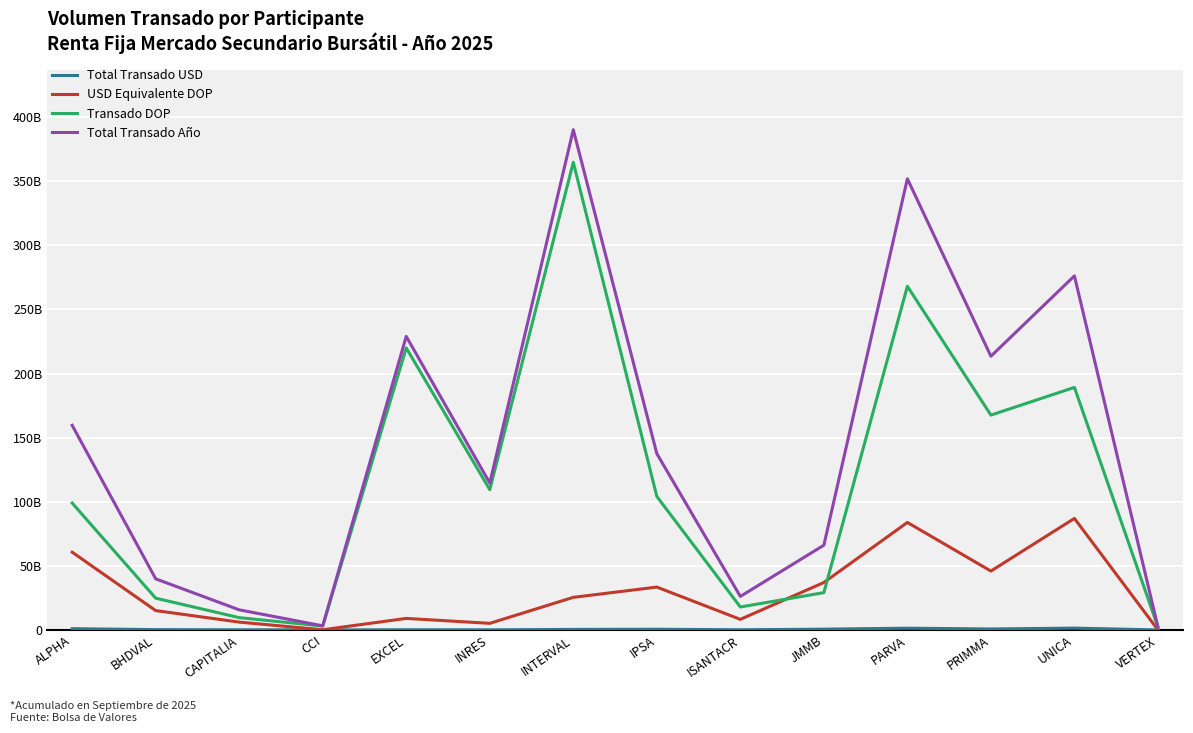

At which category does Total Transado USD reach its first local peak?

EXCEL